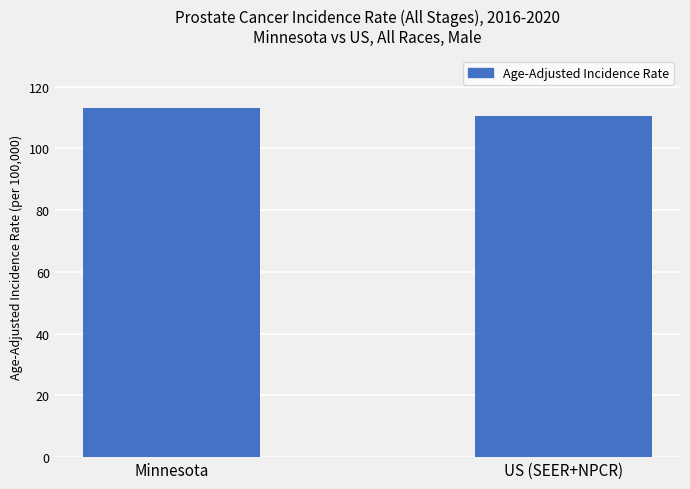

What is the change in value from Minnesota to US (SEER+NPCR)?

-2.6